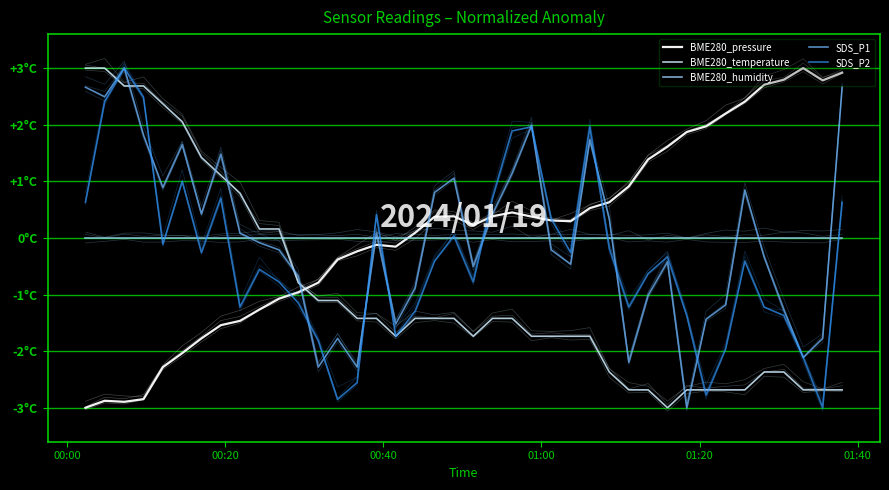

What is the minimum value shown in the chart?

-3.0